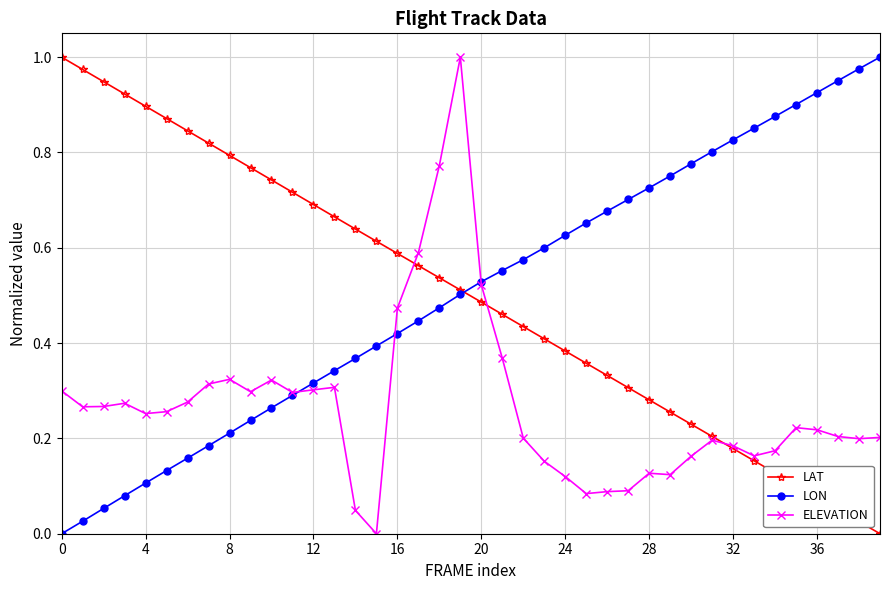

At how many categories does at least one series exceed 0?

40